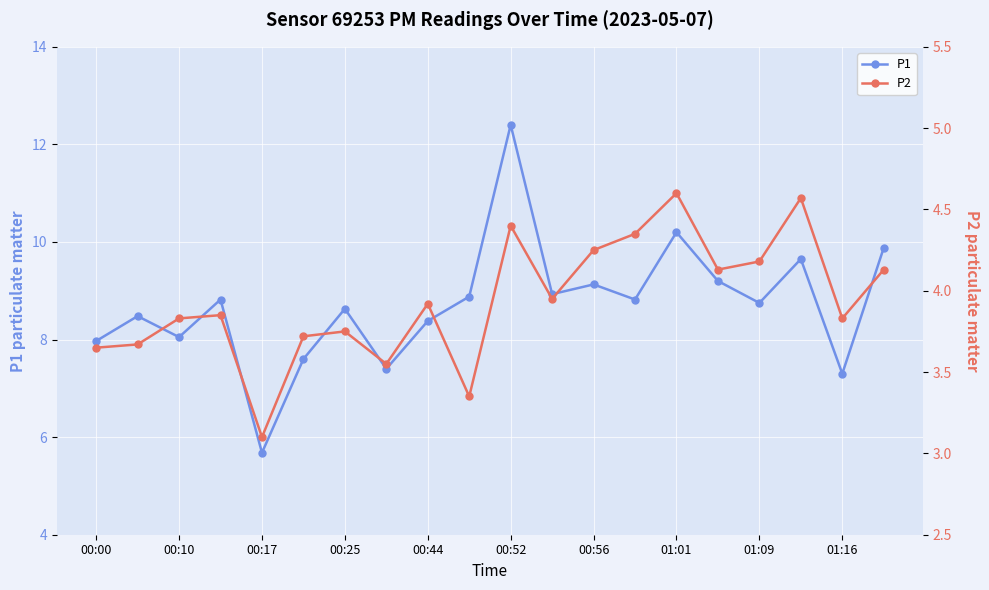

What is the highest value of the P1 series?

12.4